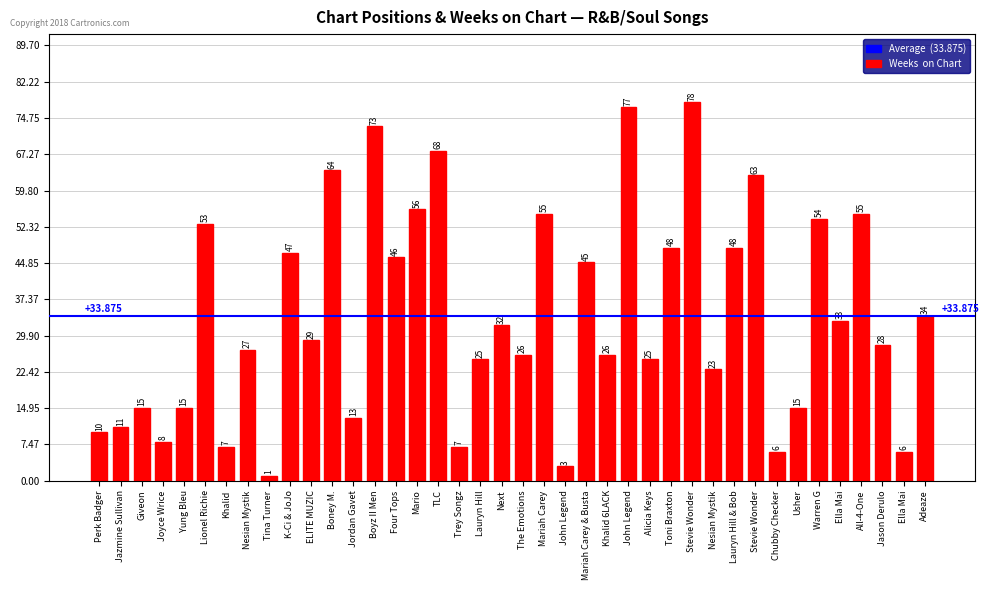

Are the bars horizontal?

No